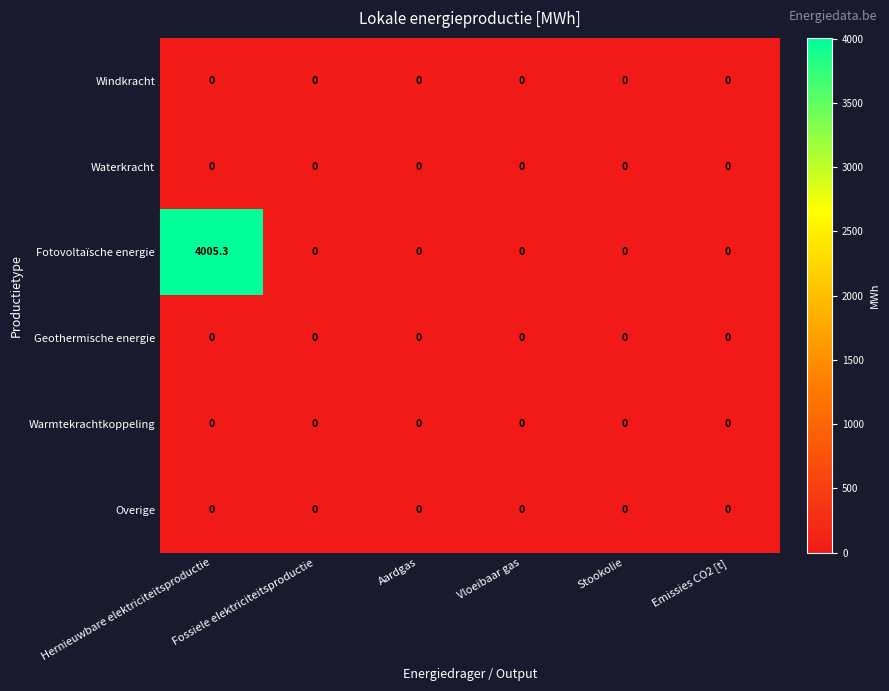

Is it true that Warmtekrachtkoppeling equals 0.0 at Emissies CO2 [t]?

True